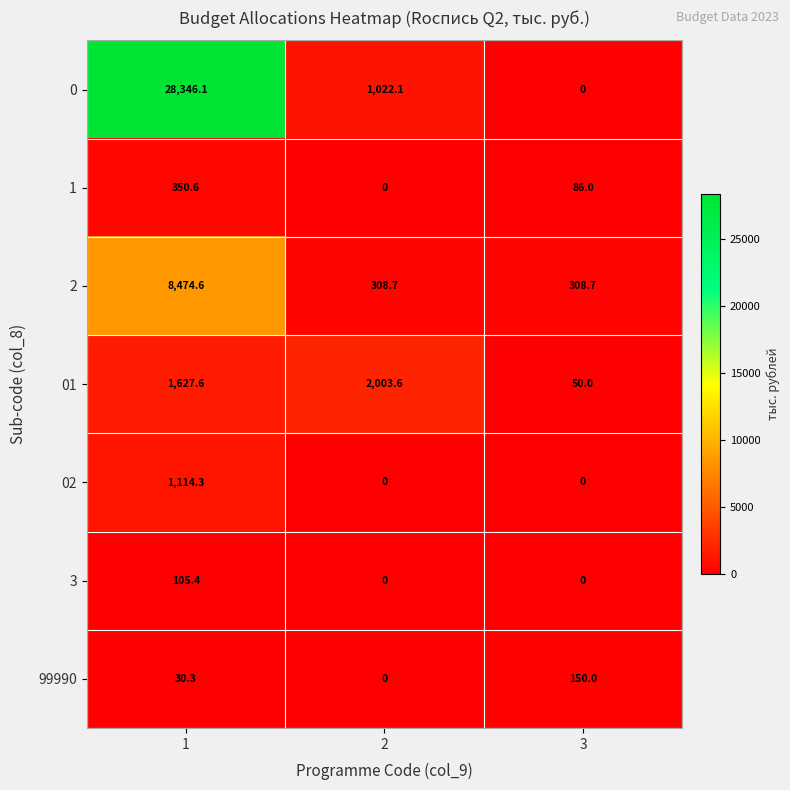

Reading left to right, transcribe all the data shown in this chart.

0: 1=28346.1	2=1022.1	3=0.0
1: 1=350.6	2=0.0	3=86.0
2: 1=8474.6	2=308.7	3=308.7
01: 1=1627.6	2=2003.6	3=50.0
02: 1=1114.3	2=0.0	3=0.0
3: 1=105.4	2=0.0	3=0.0
99990: 1=30.3	2=0.0	3=150.0